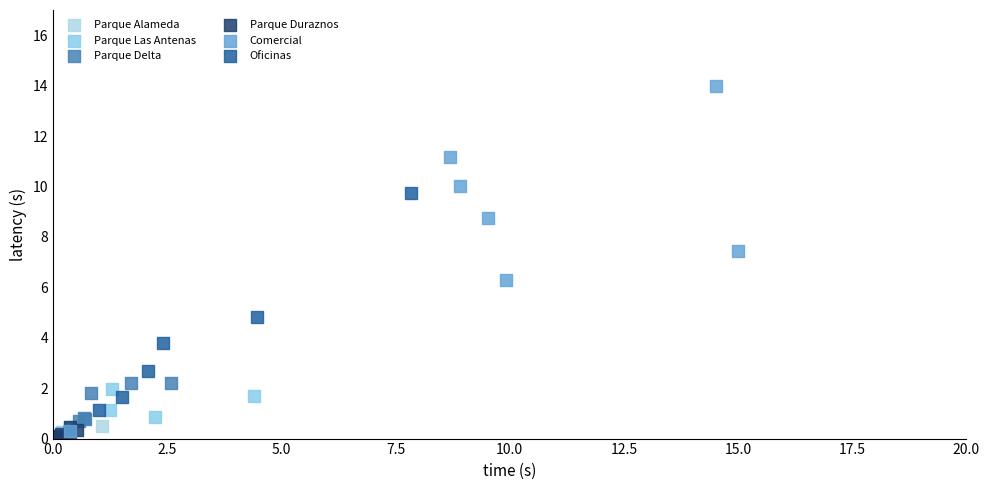

What are all the series names shown in the legend?

Parque Alameda, Parque Las Antenas, Parque Delta, Parque Duraznos, Comercial, Oficinas